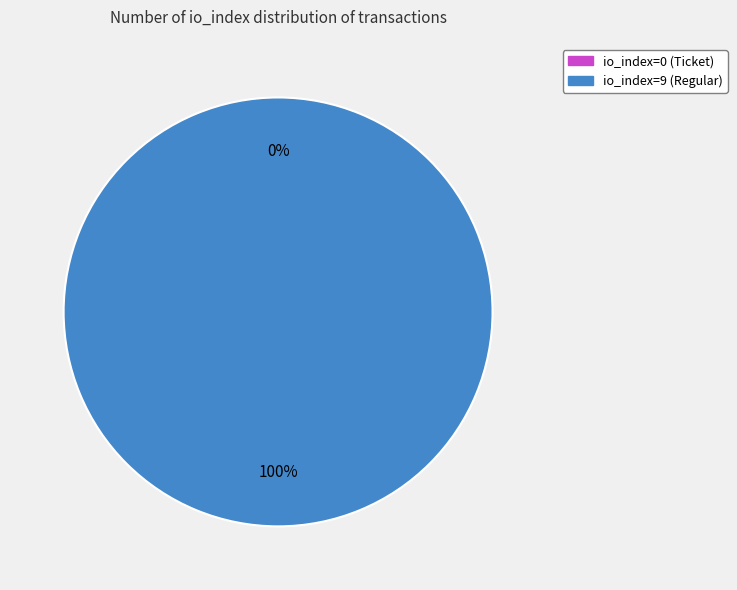

Which slice is the largest?

io_index=9 (Regular)